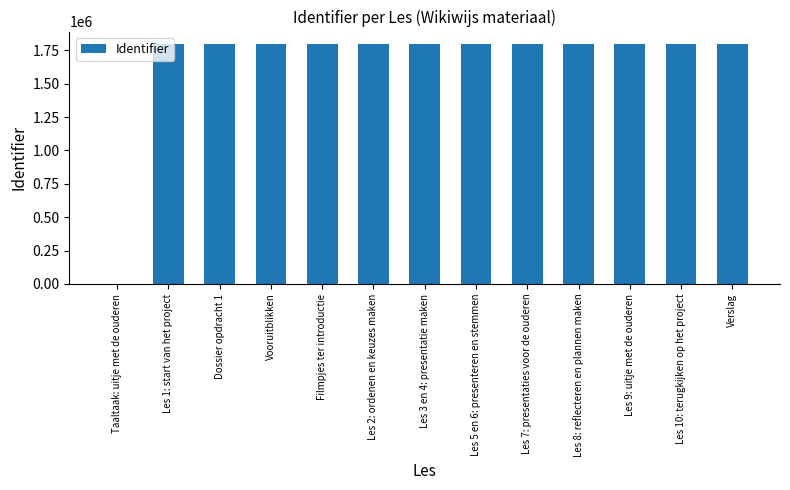

What is the maximum value shown in the chart?

1801661